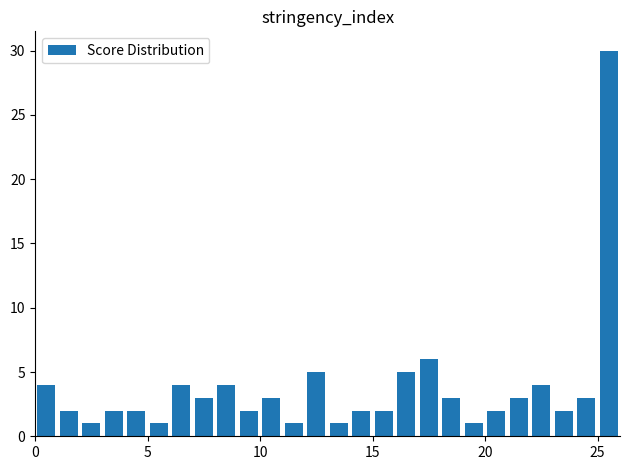

What is the sum of all values?

98